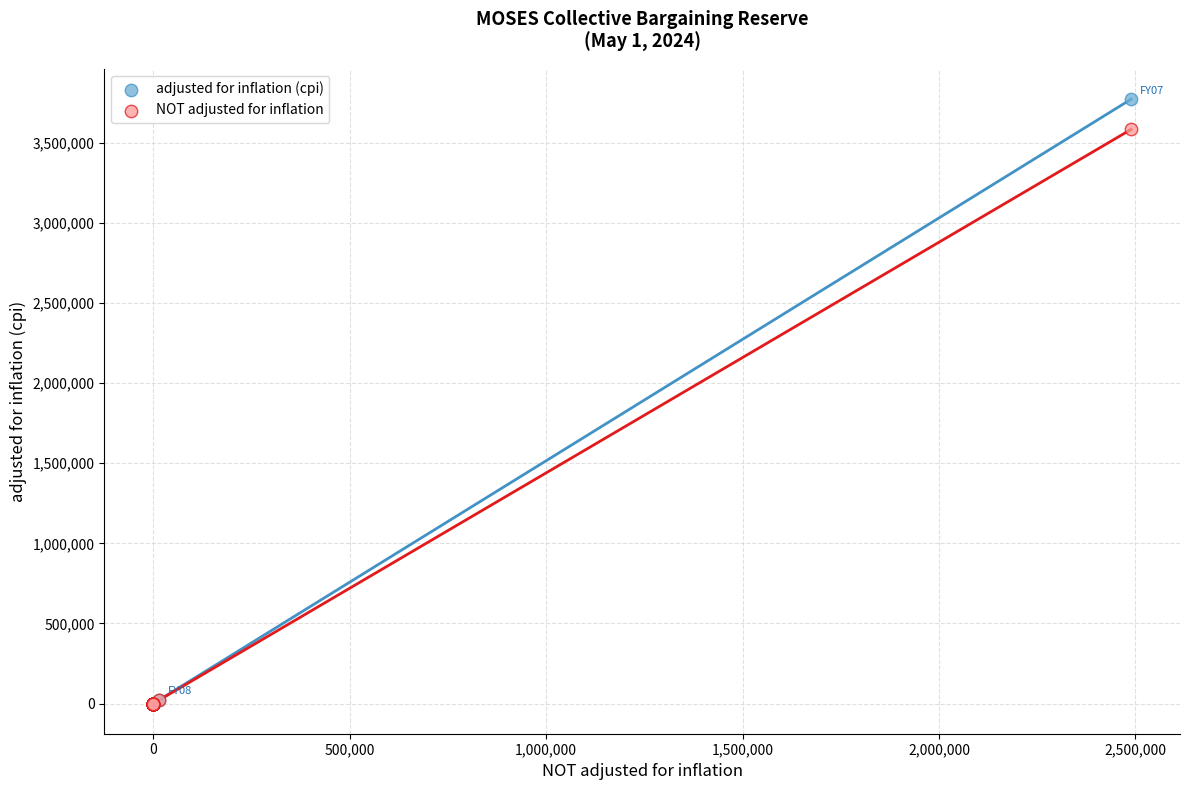

Across all series, what Y value is closest to 1886594?

3584528.6